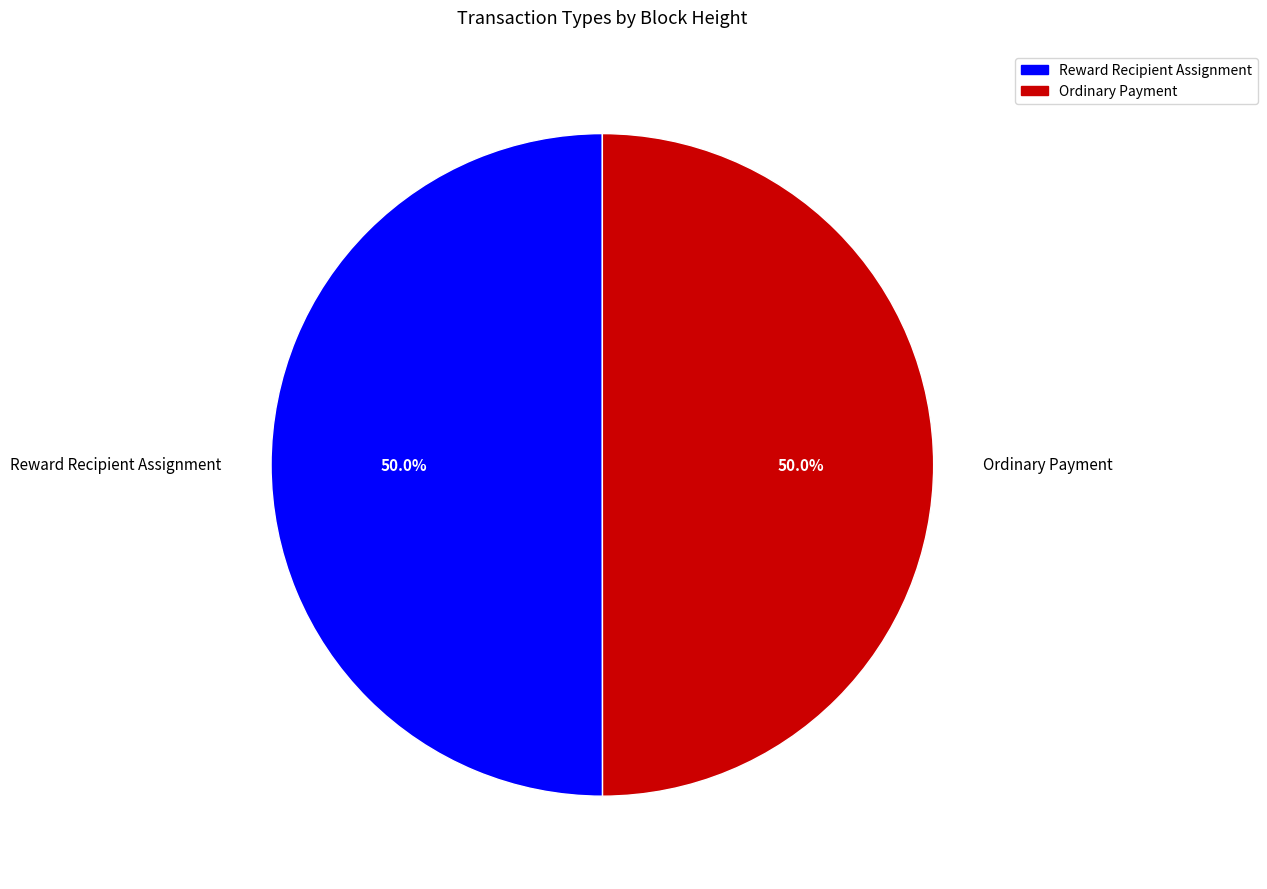

Approximately how many times larger is the value at Reward Recipient Assignment compared to Ordinary Payment?

1.0